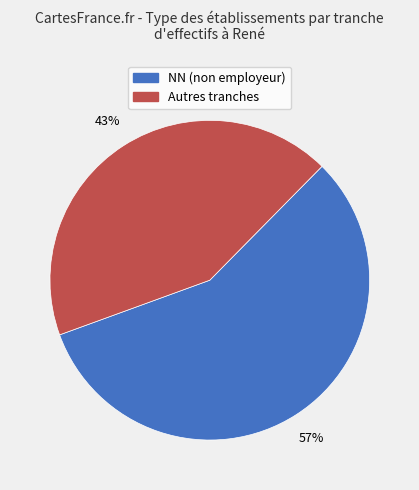

To the nearest percent, what is the difference between the largest and smallest slice percentages?

14%